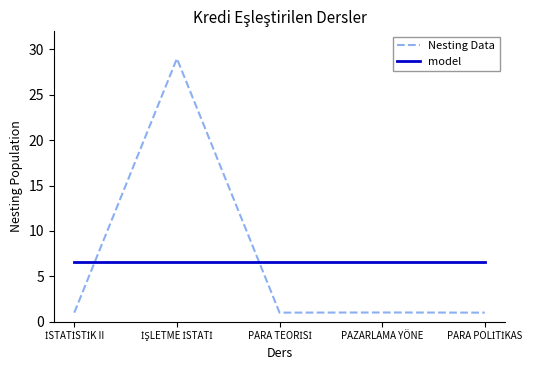

Reading right to left, extract all data points from this chart.

Nesting Data: 1.0	1.0	1.0	29.0	1.0
model: 6.6	6.6	6.6	6.6	6.6